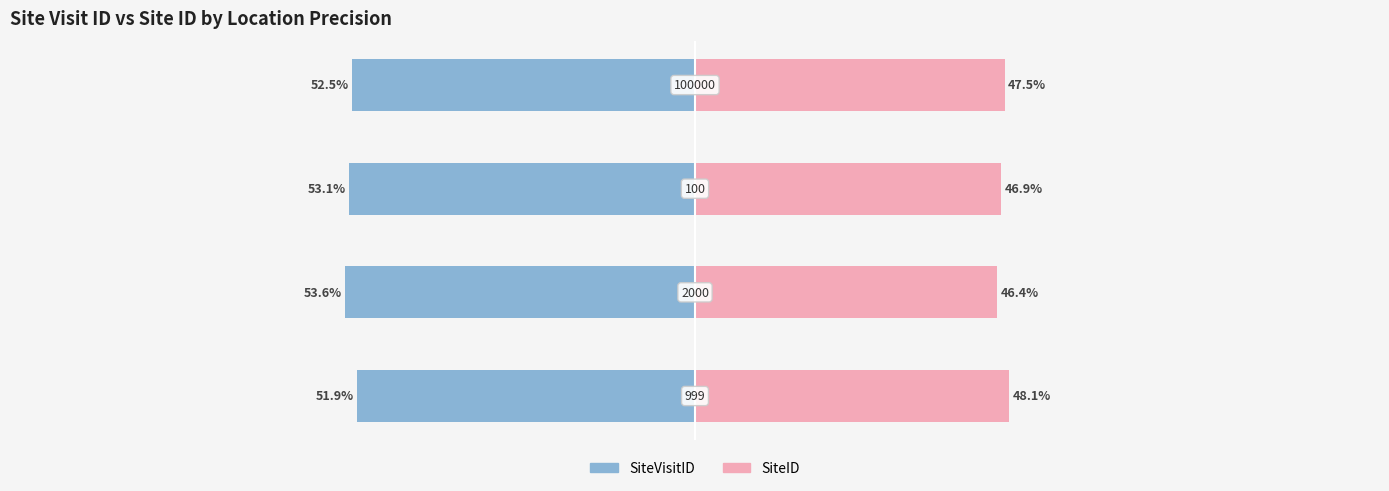

The value of SiteID at 1 is 78.2. True or false?

False